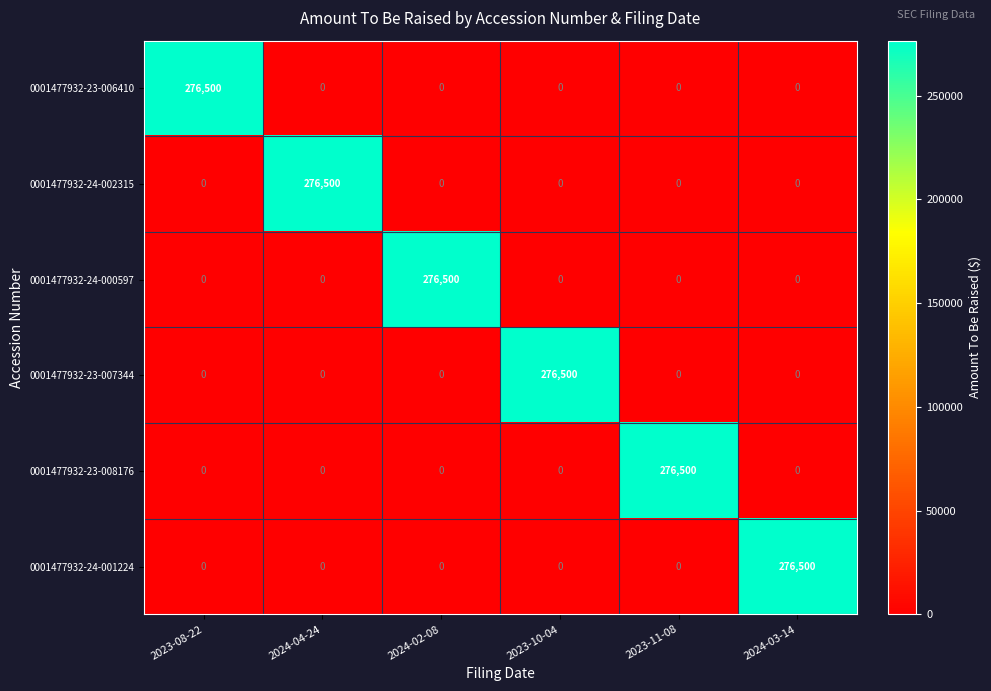

True or false: 0001477932-24-001224 has a value of 182778 at 2024-03-14.

False